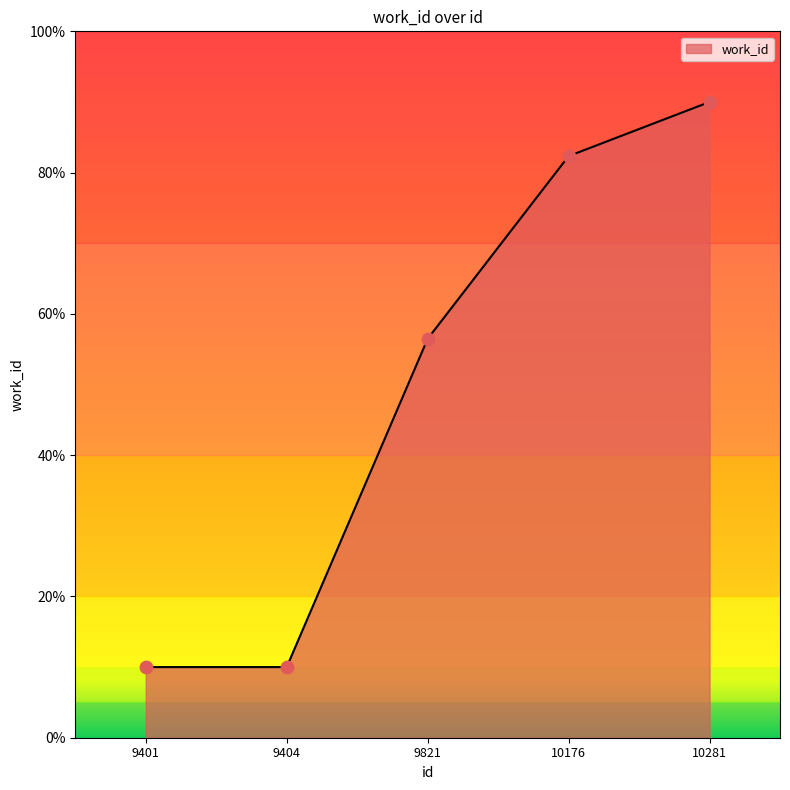

What is the ratio of the value at 9401 to the value at 9404?

1.0